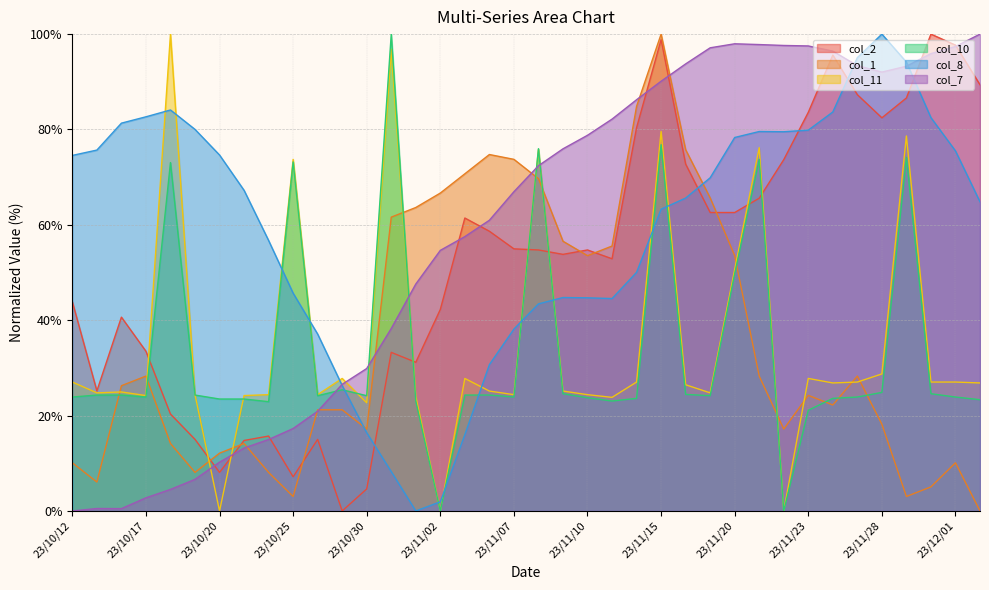

What is the sum of all col_8 values?

2236.6